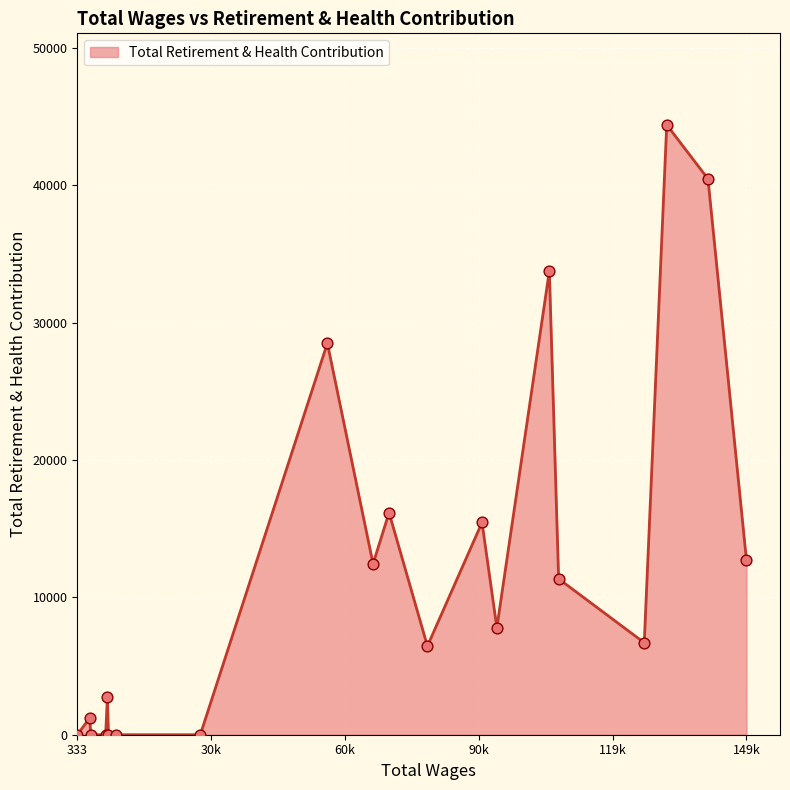

What is the greatest value displayed?

44419